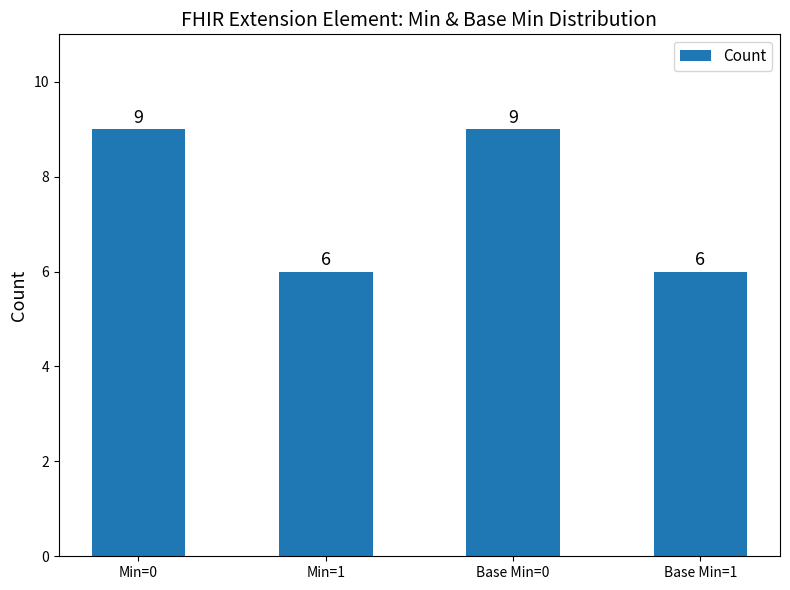

What position from the left is Base Min=1?

4